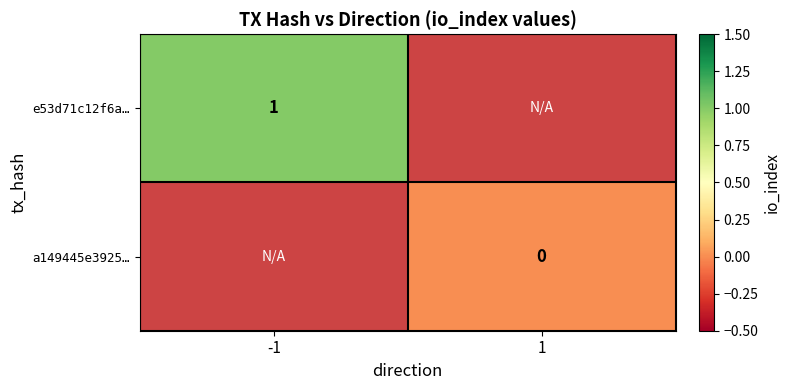

The value of e53d71c12f6a… at -1 is 1. True or false?

True